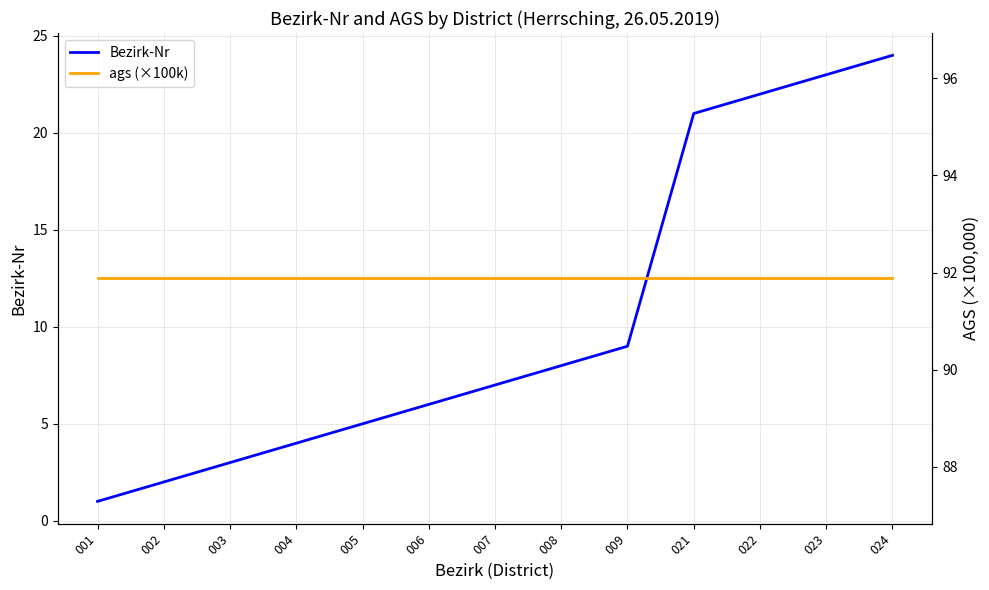

True or false: ags (×100k) and Bezirk-Nr cross at least once.

False